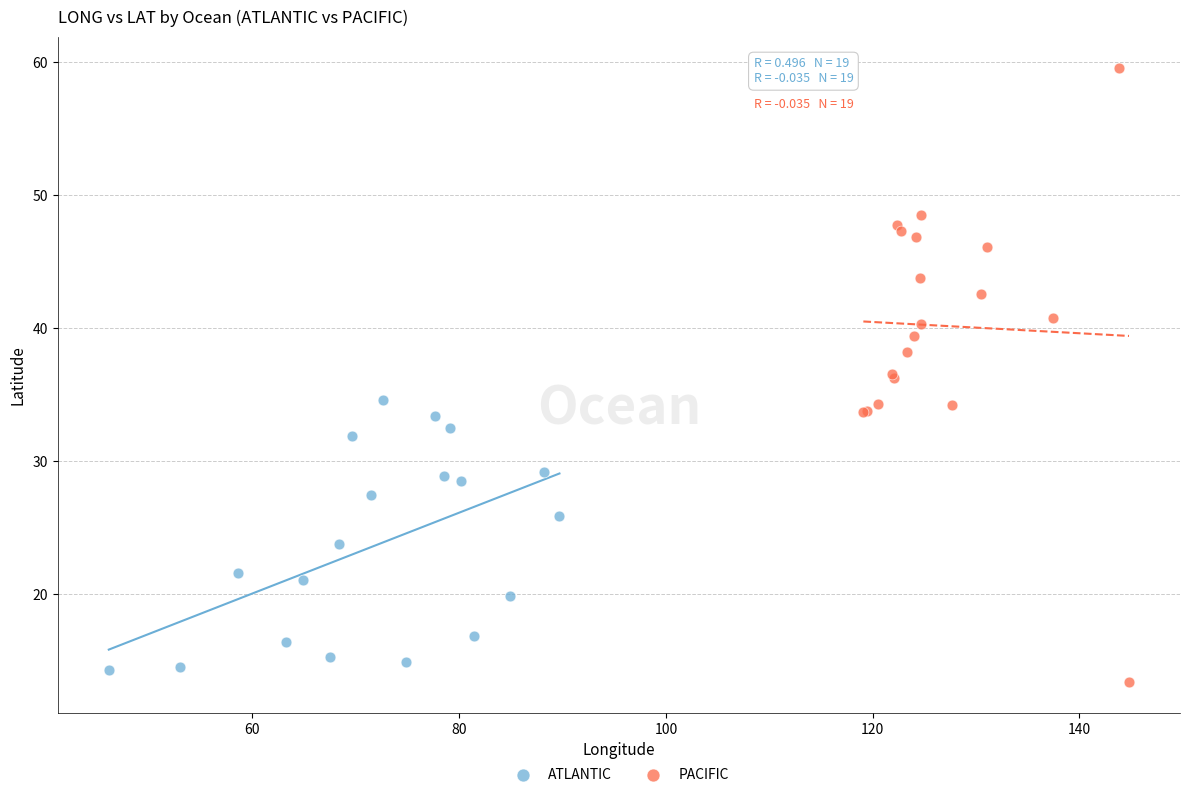

Which series contains the highest Y value?

PACIFIC